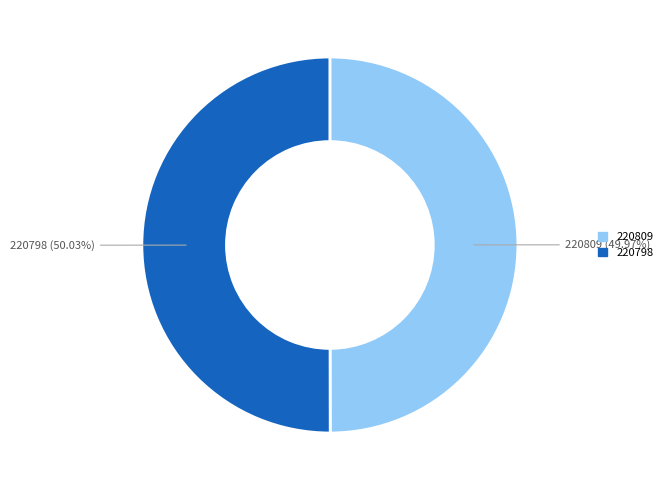

Is there any slice that represents more than half of the pie?

Yes